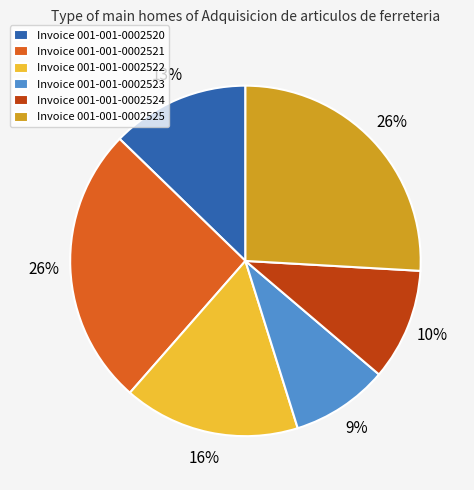

Count the number of slices in the pie.

6